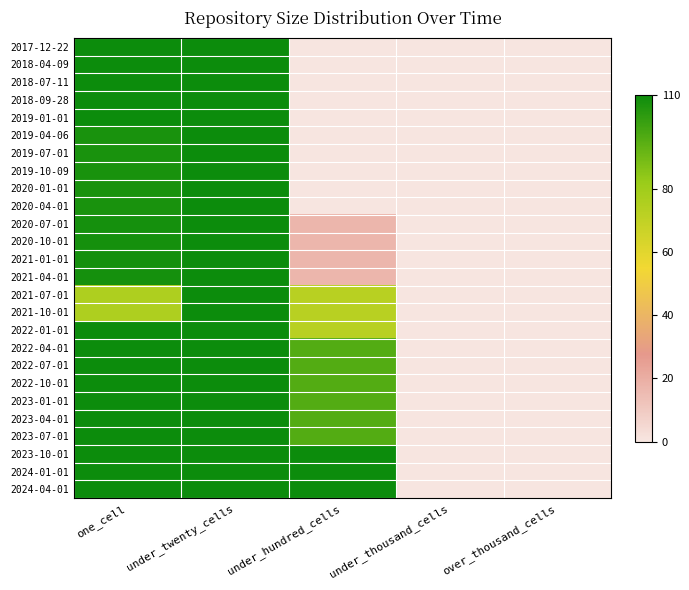

Which has a higher value, one_cell or under_hundred_cells?

one_cell